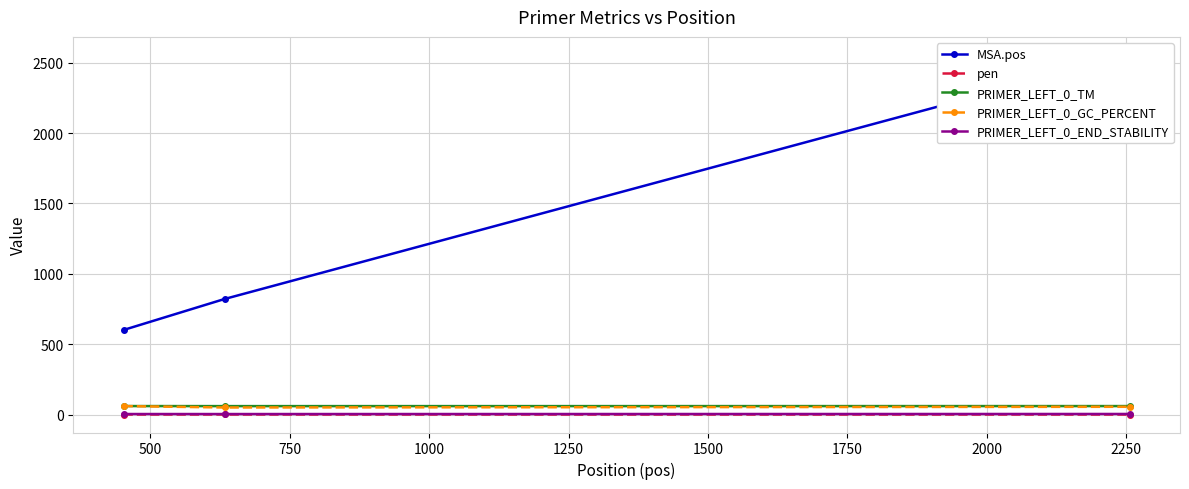

How many lines are shown in the chart?

5